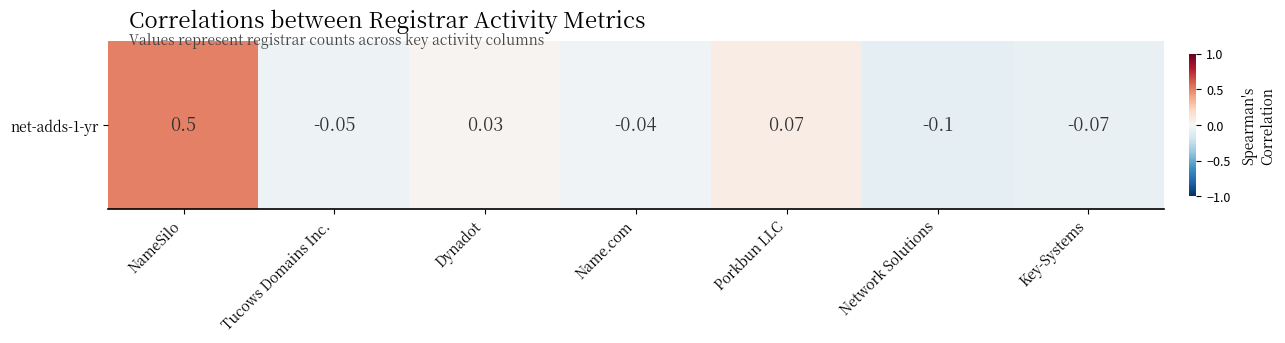

Reading left to right, transcribe all the data shown in this chart.

0.5	-0.1	0.0	-0.0	0.1	-0.1	-0.1